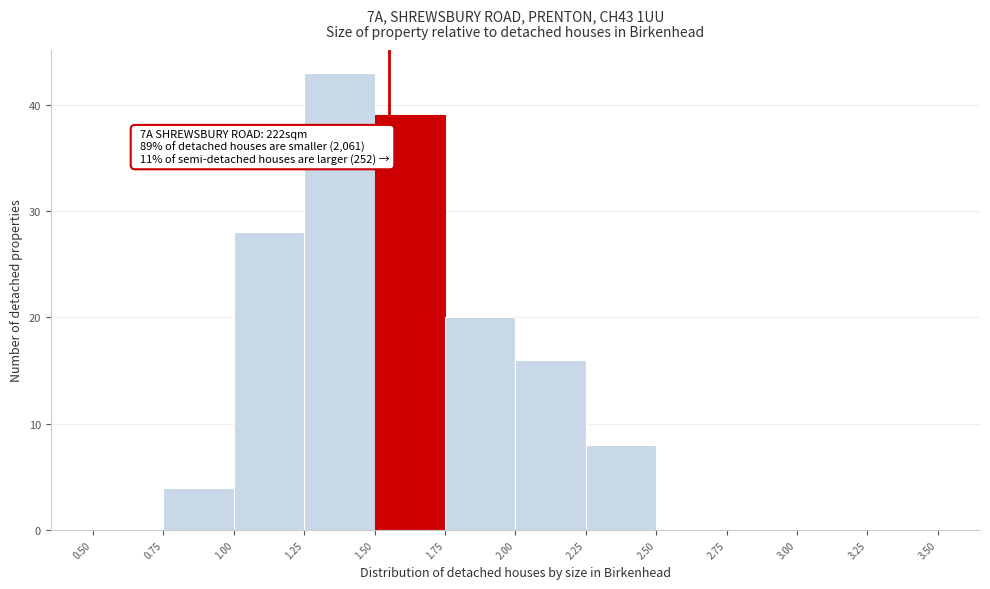

Which range on the x-axis has the tallest bar?

1.25 to 1.50